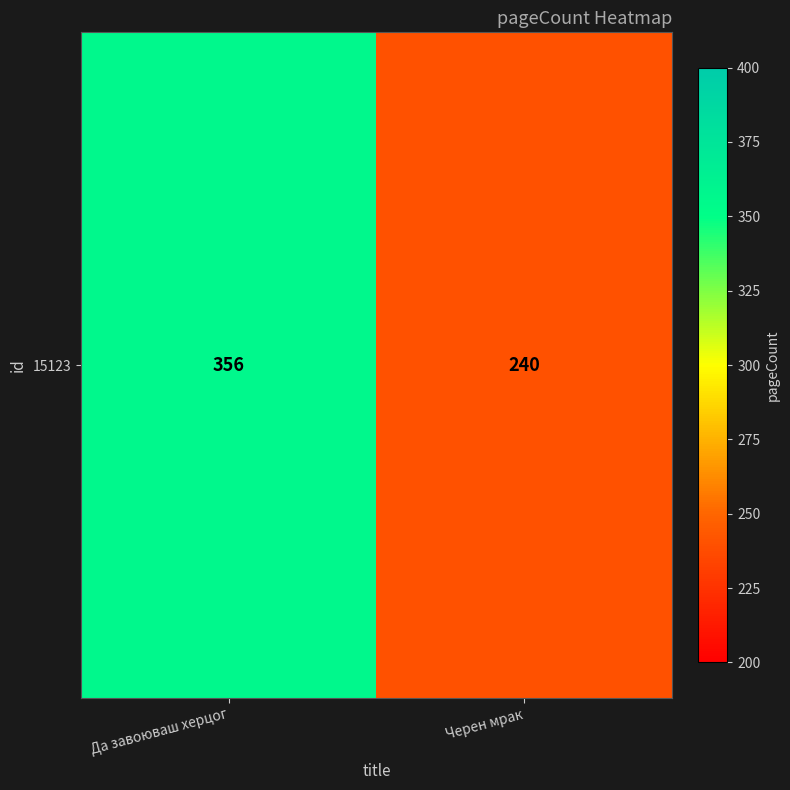

True or false: the data shows 111 at Черен мрак.

False